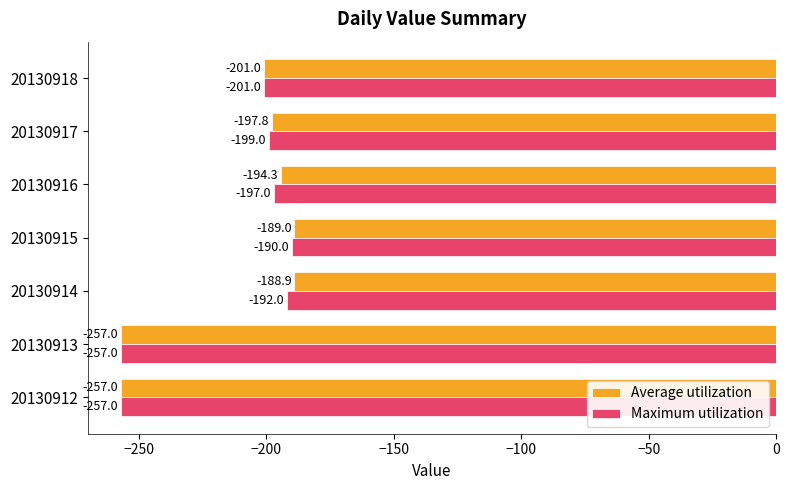

Rank the series by their average value, from highest to lowest.

Average utilization, Maximum utilization